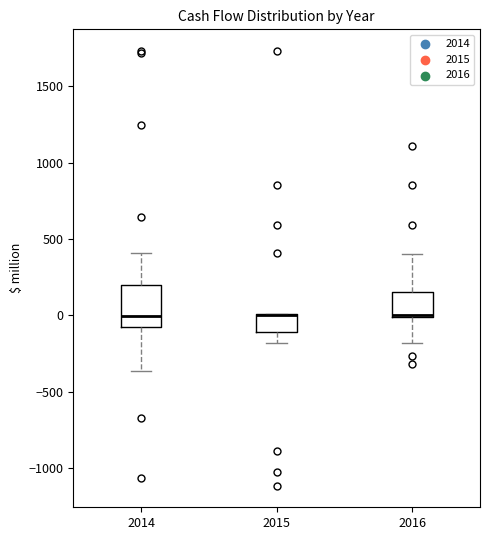

Reading left to right, transcribe this box plot: for each box, give where its median line is, the range the box spans, and where its two whiskers end, as read against the y-axis. The values are not printed on the chart, so give them approximately, as read against the axis.

2014: median 0, box -50 to 200, whiskers -350 to 400
2015: median 0 (drawn on the box's upper edge), box -100 to 0, whiskers -200 to 0
2016: median 0 (drawn on the box's lower edge), box 0 to 150, whiskers -200 to 400